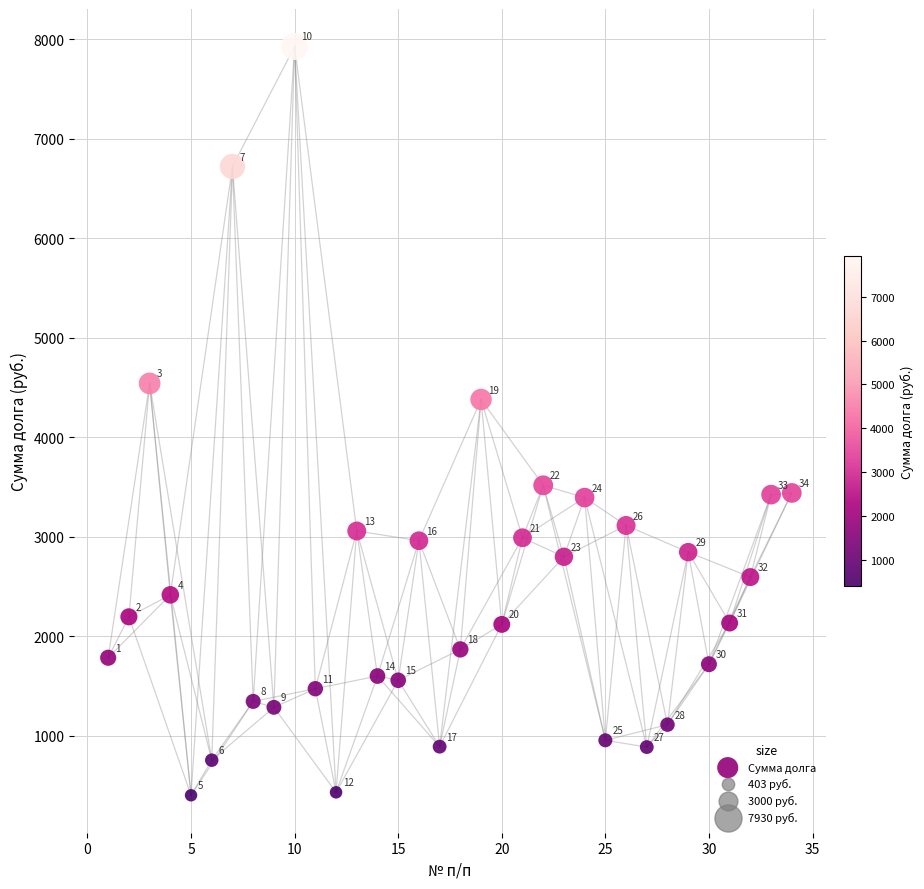

What Y value in the scatter plot is closest to 4166?

4381.8